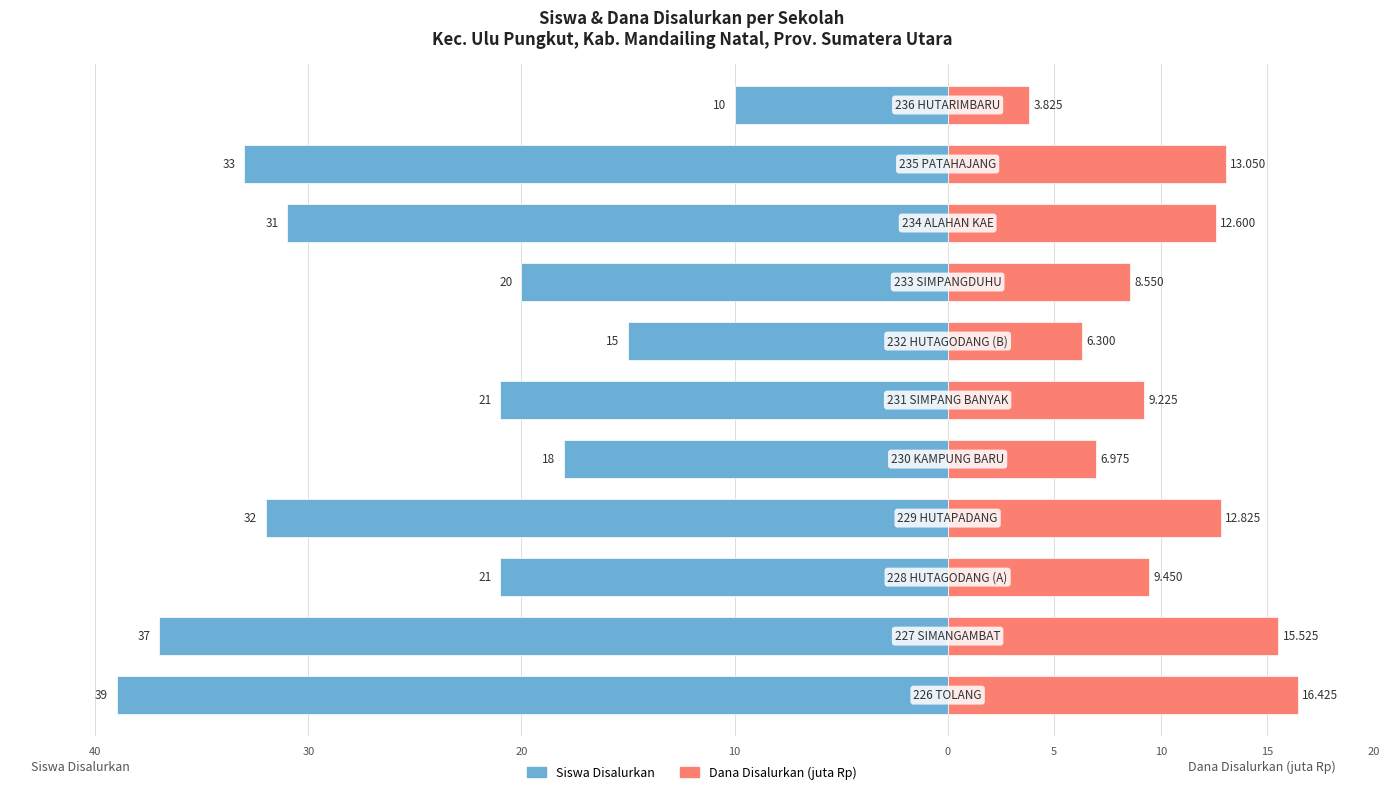

Are the bars horizontal?

Yes